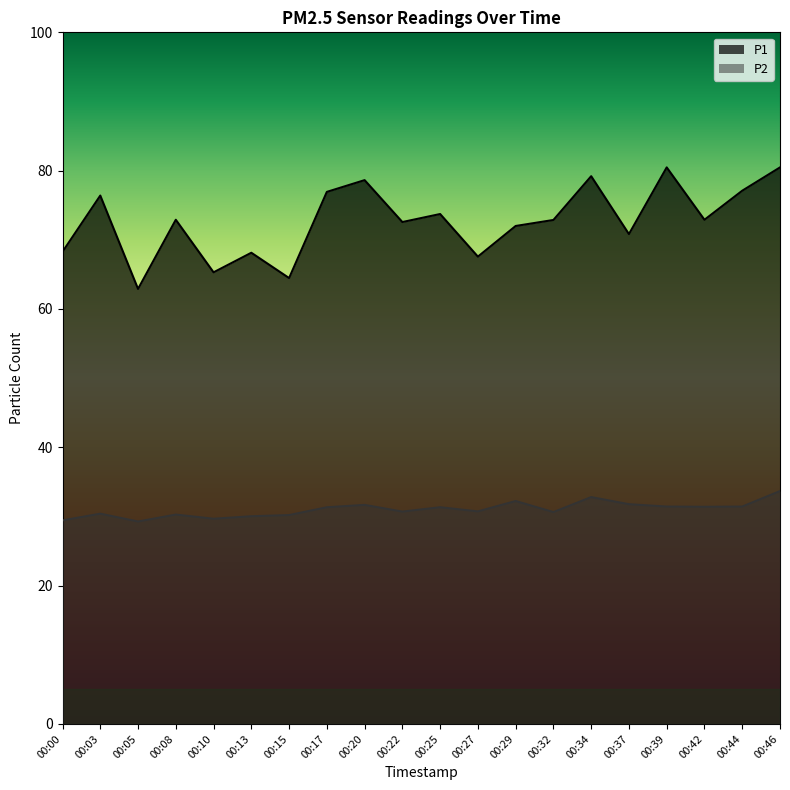

True or false: P2 and P1 cross at least once.

False